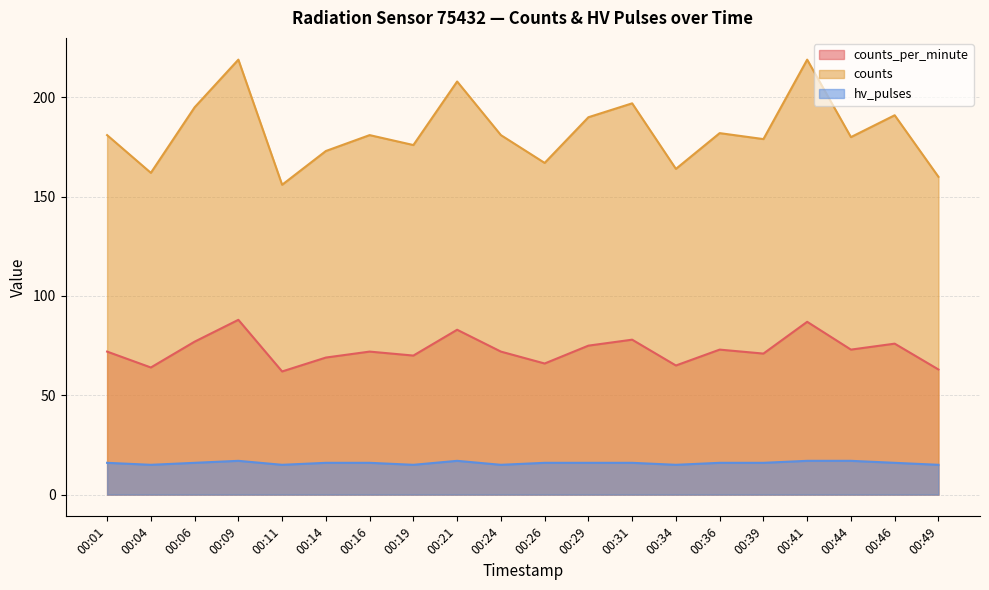

At which category does the chart reach its peak across all series?

00:09